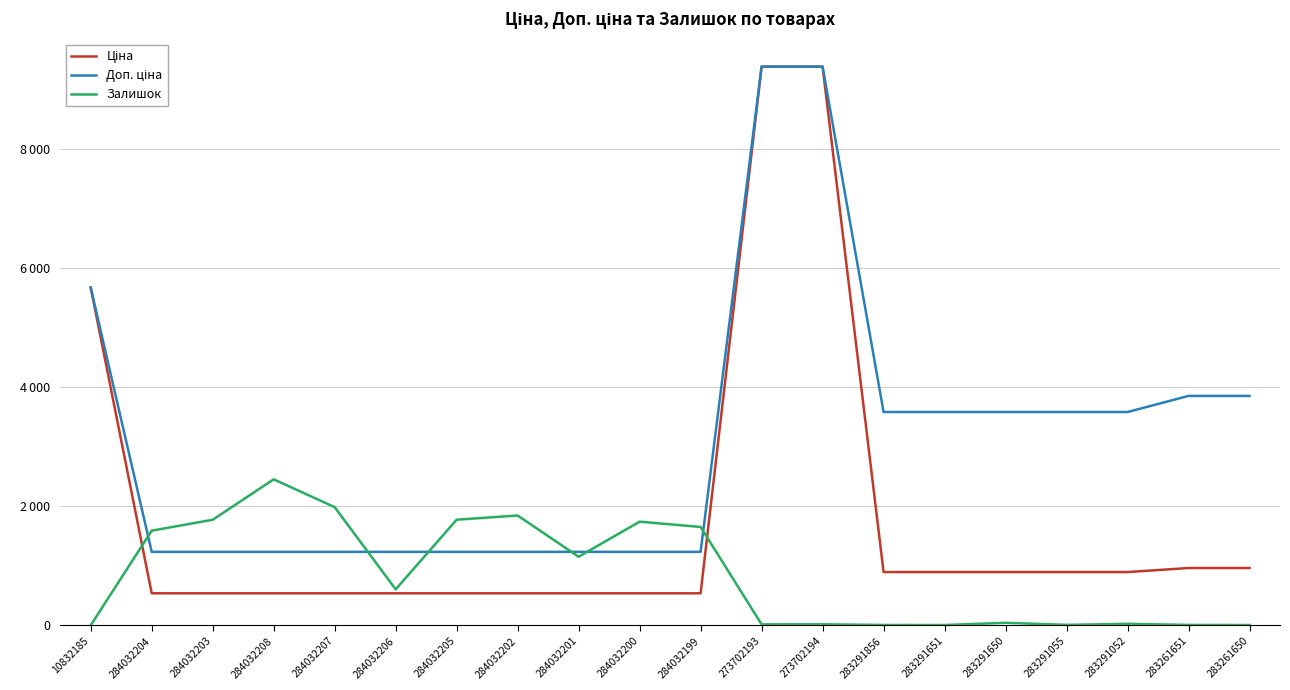

What is the difference between the Залишок values at 273702193 and 283261651?

9.0